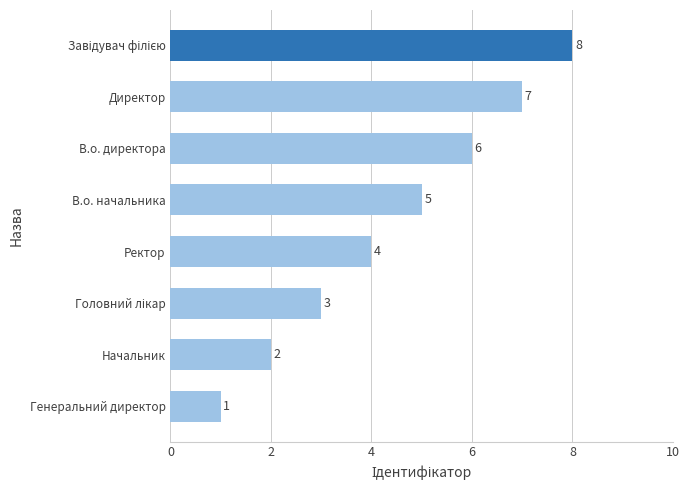

Where is the data nearest to the value 4?

Ректор